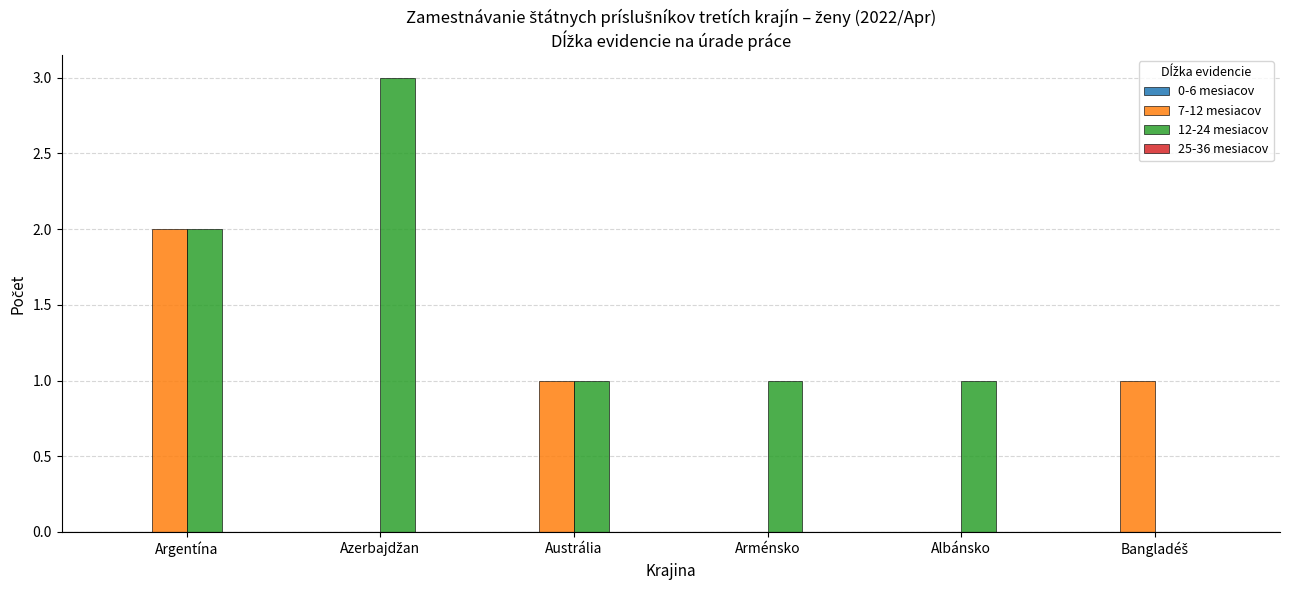

What is the sum of the 12-24 mesiacov values at Argentína and Albánsko?

3